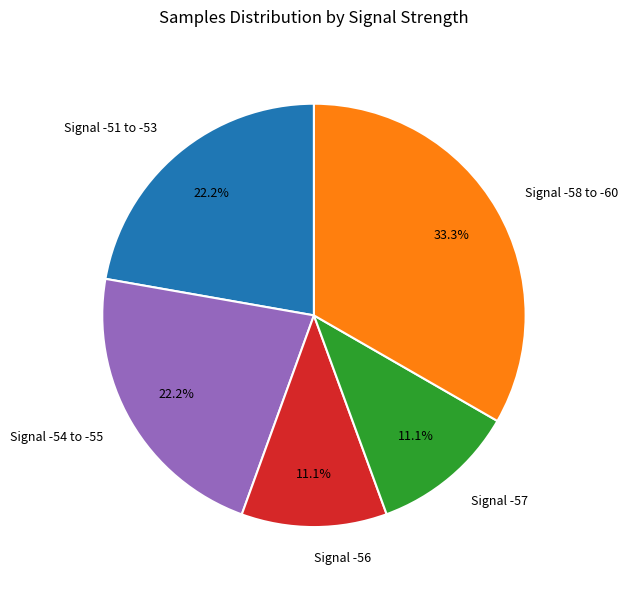

Is there a majority slice in this chart?

No